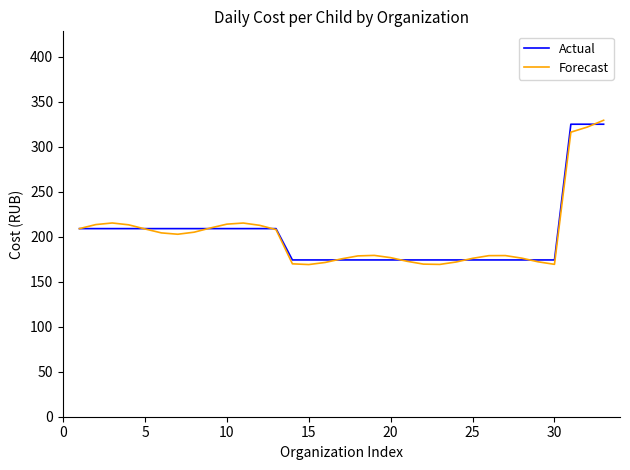

What is the highest value of the Forecast series?

329.4